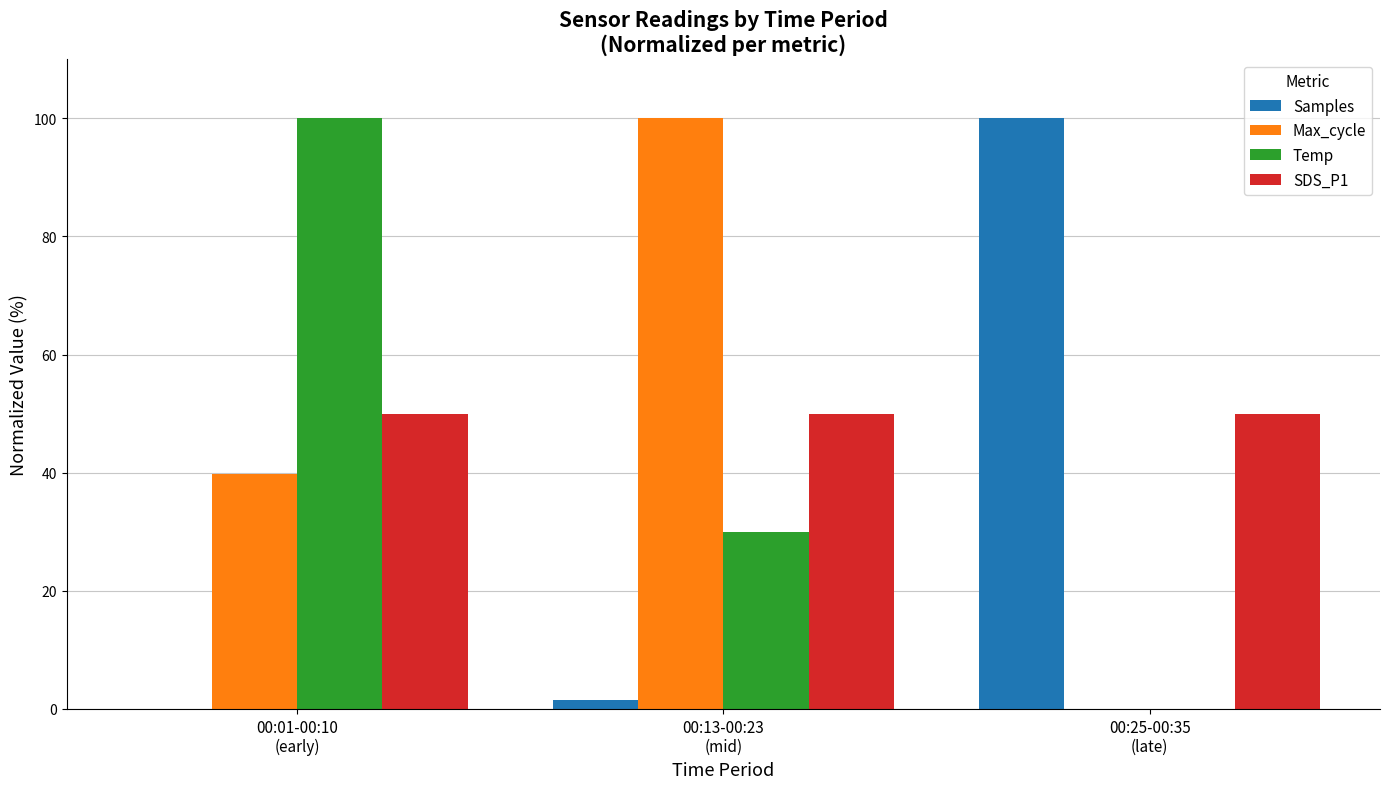

What is the sum of all Temp values?

130.0